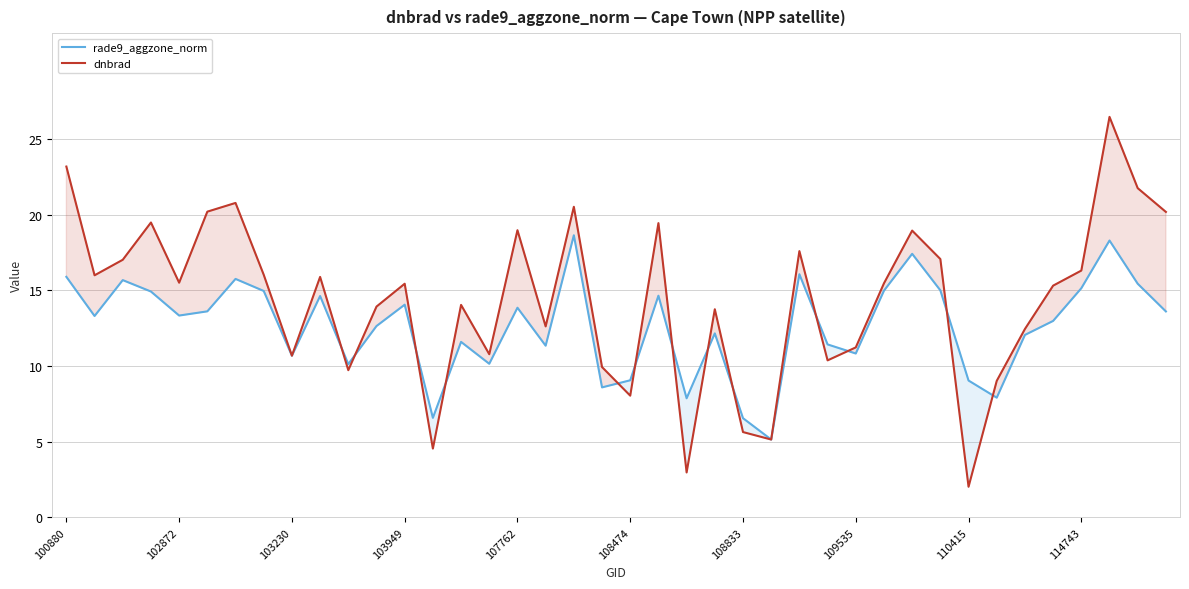

Which category has the lowest value across all series?

110415